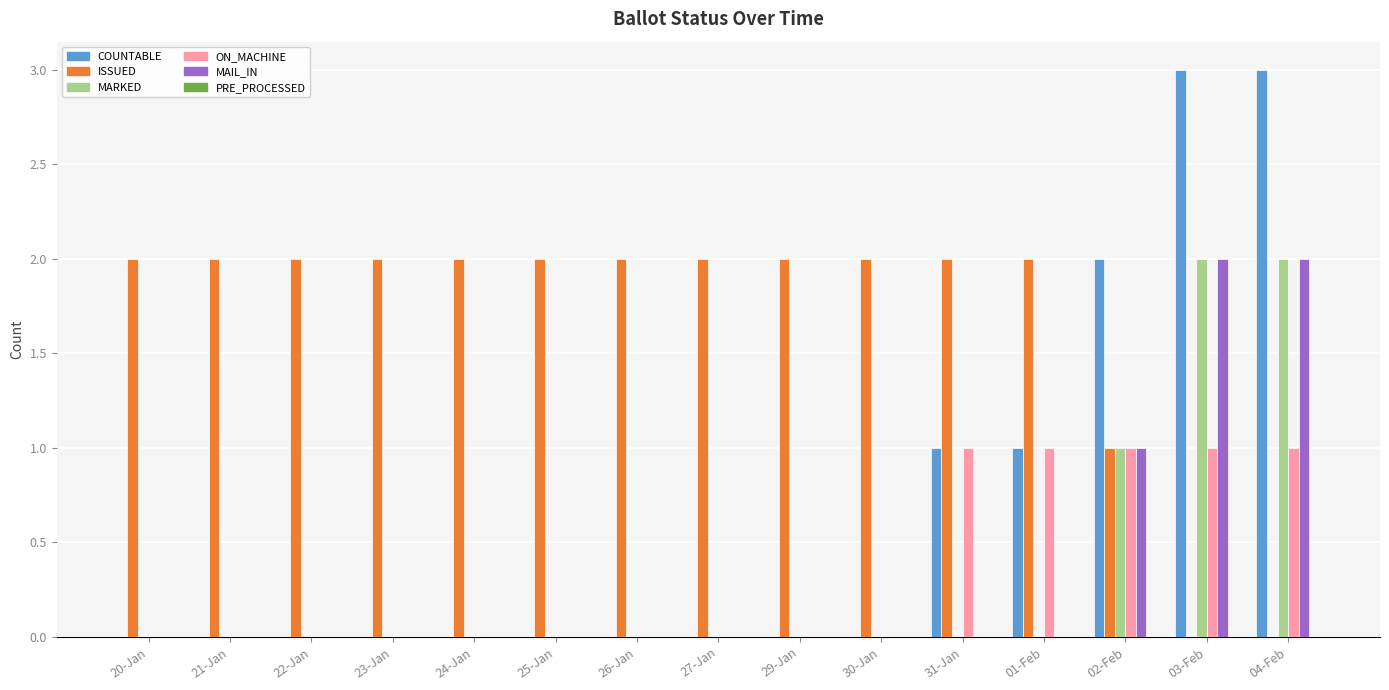

Which series has the largest total across all categories?

ISSUED